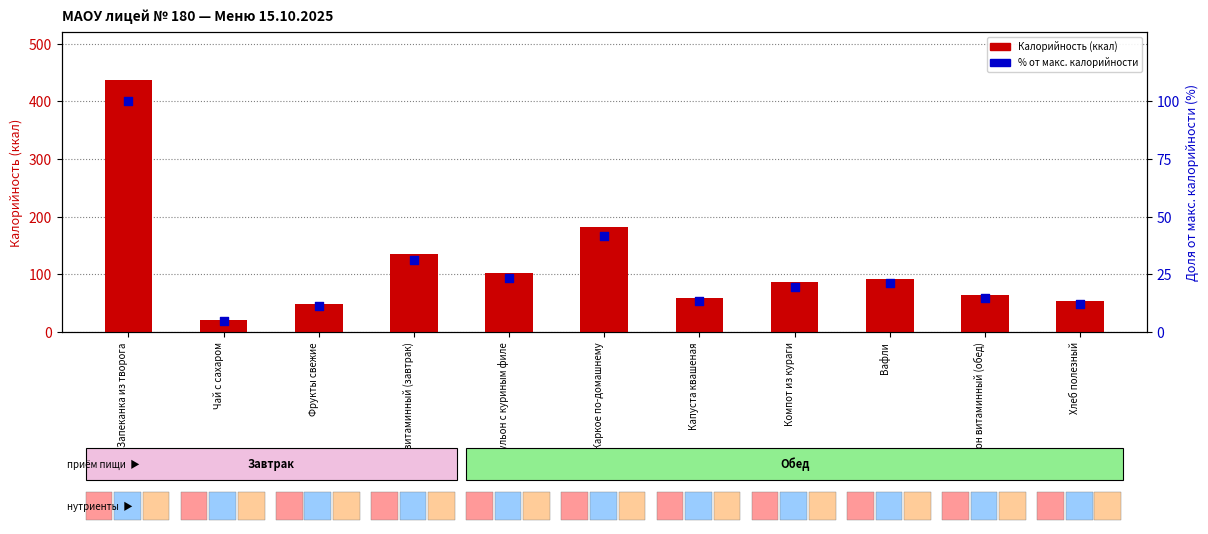

Which series has the largest Y range (max minus min)?

Калорийность (ккал)